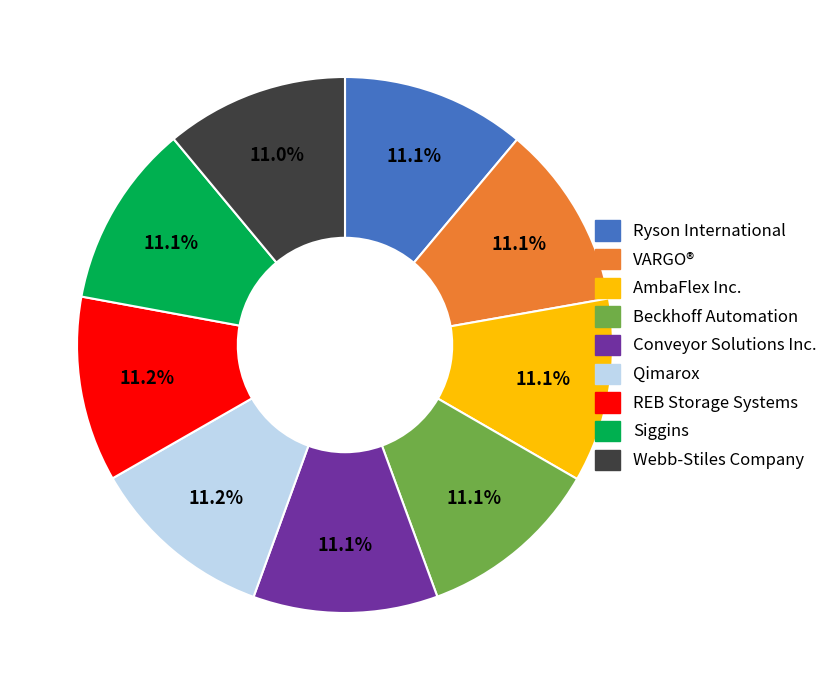

Does Conveyor Solutions Inc. account for over 50% of the chart?

No